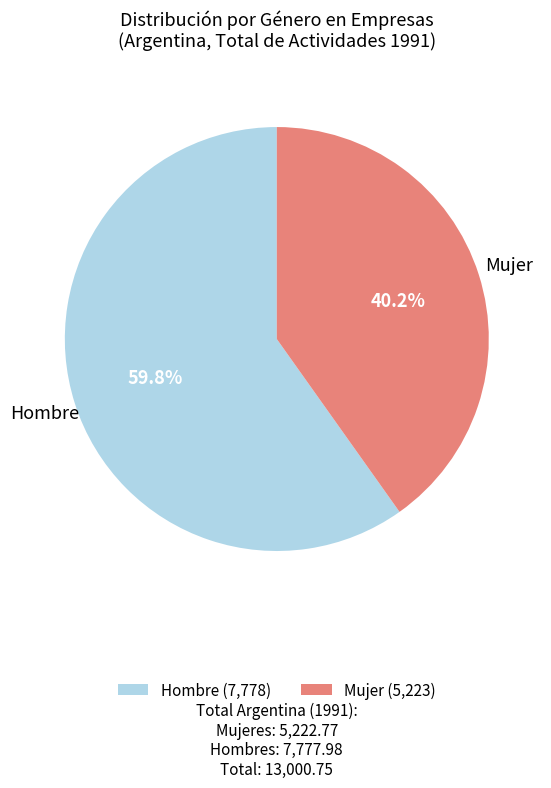

Which slice represents more than half of the pie?

Hombre